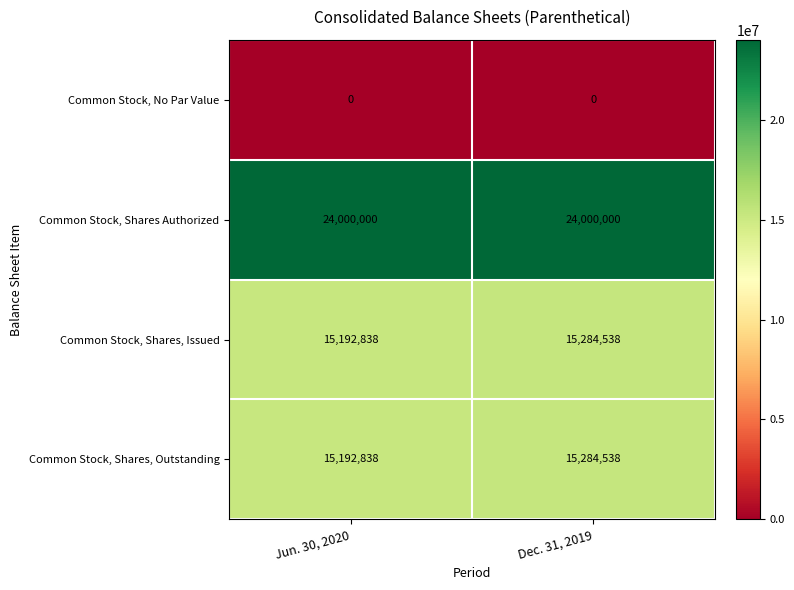

What is the difference between the highest and lowest values at Jun. 30, 2020?

24000000